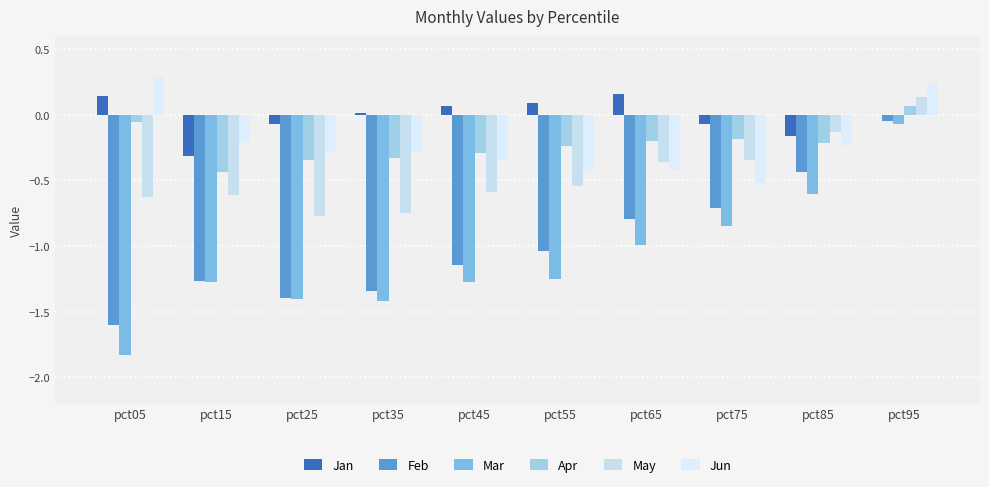

How many groups of bars are there?

10